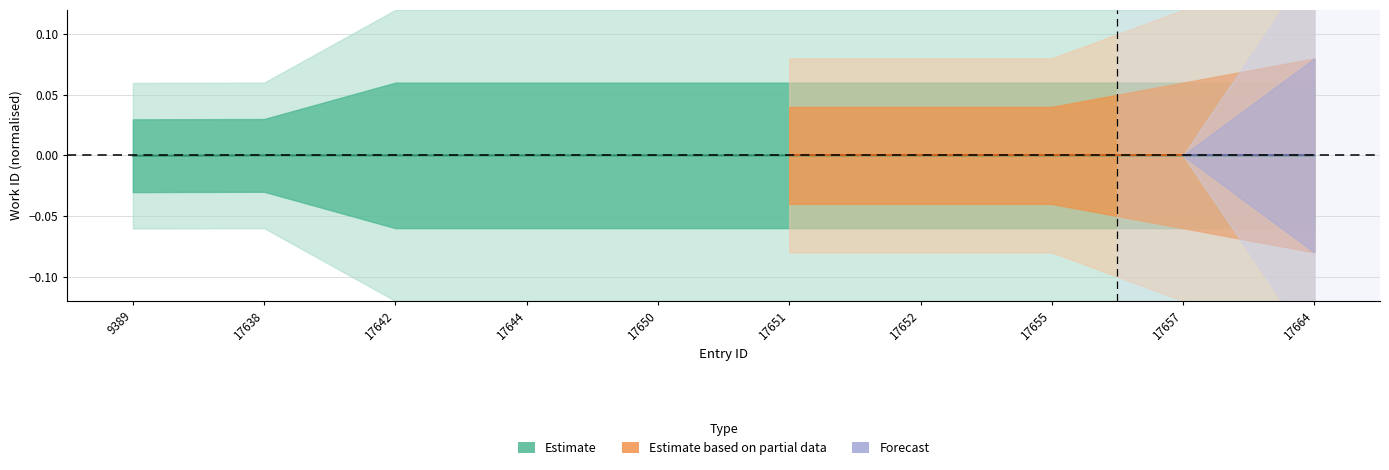

Which has a higher value, 17657 or 17638?

17657